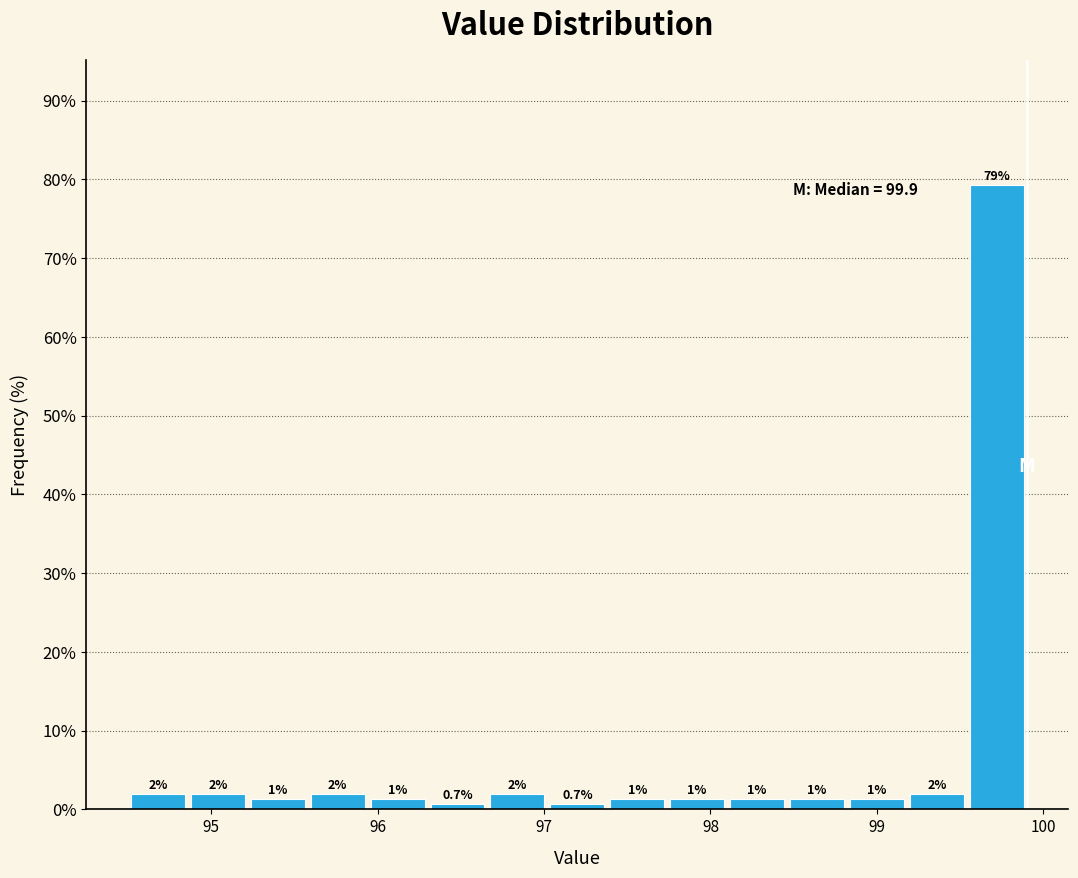

Read against the x-axis, roughly where is the centre of the tallest bar?

99.7